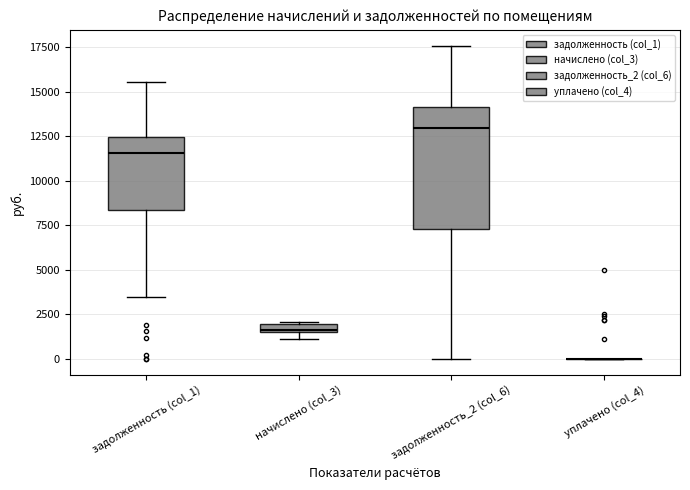

Where does the lower whisker of the box for задолженность (col_1) end on the y-axis? The values are not printed on the chart, so give them approximately, as read against the axis.

3500